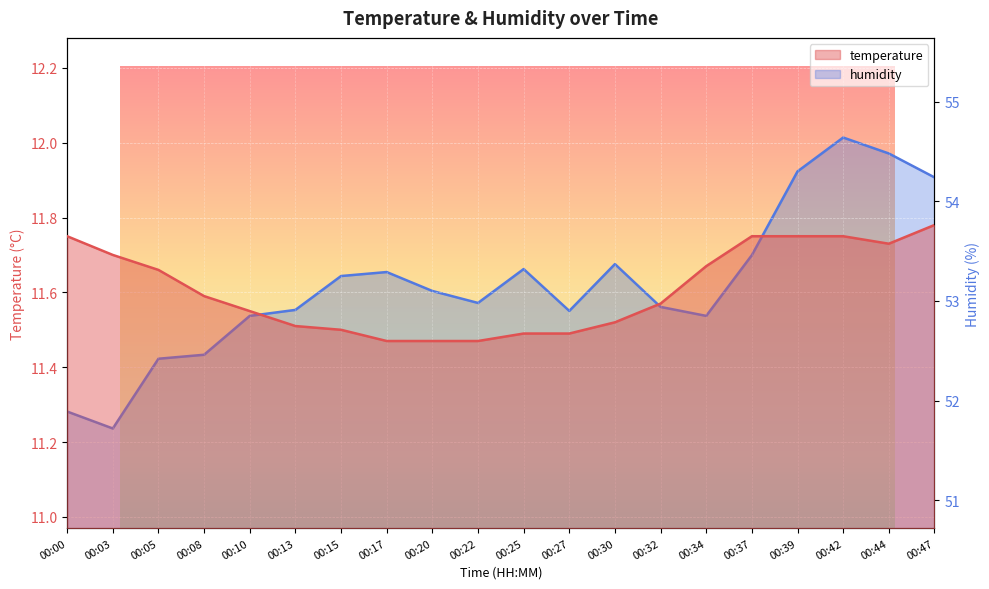

What is the approximate value of humidity at 00:05?

52.4